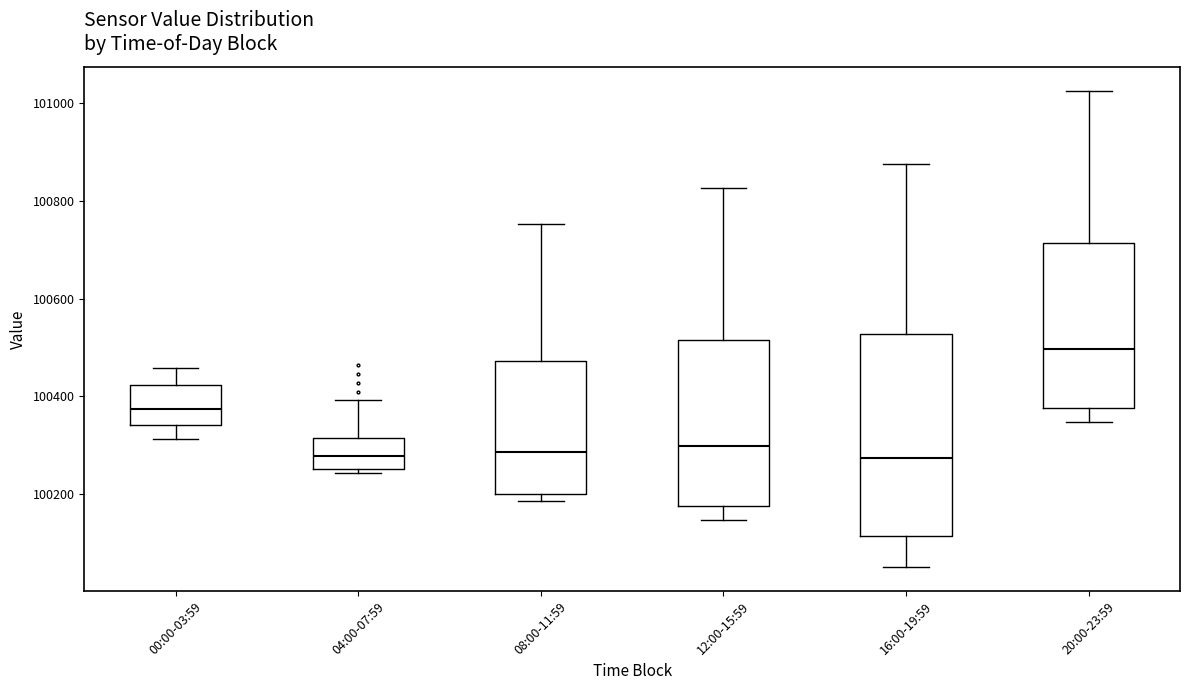

Where does the median line of the box for 00:00-03:59 sit on the y-axis? The values are not printed on the chart, so give them approximately, as read against the axis.

100380